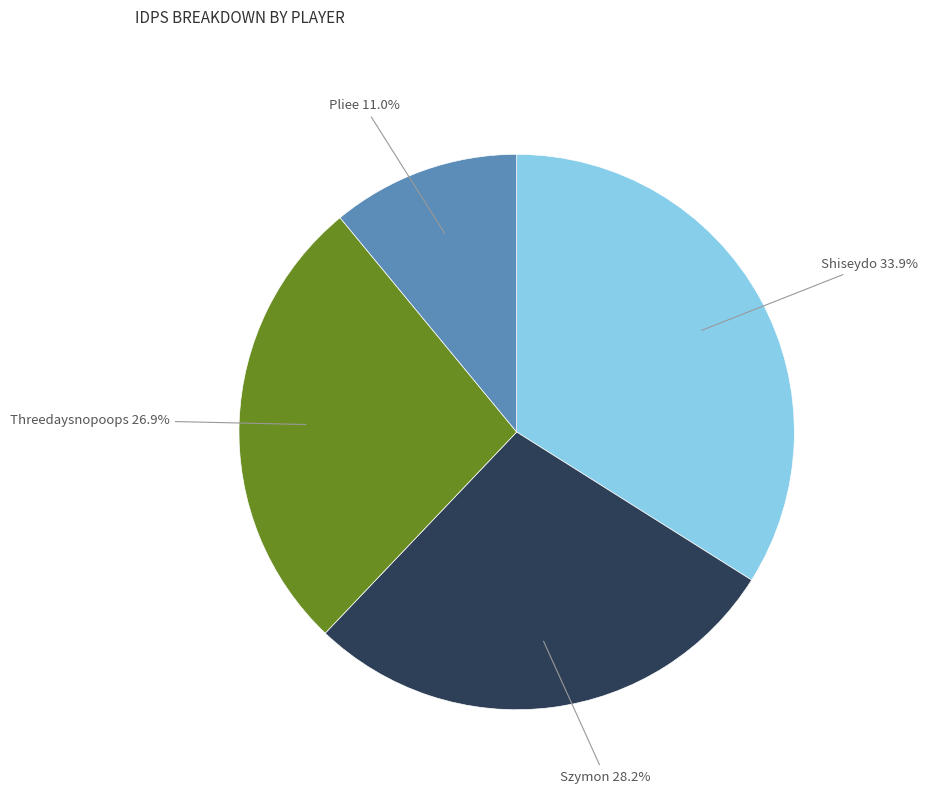

What is the smallest slice in the pie chart?

Pliee